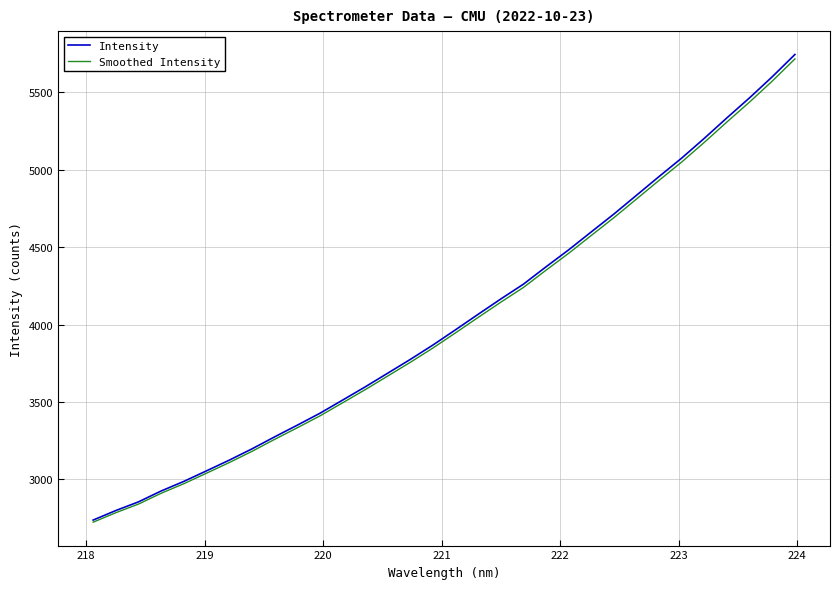

What is the smallest value displayed?

2723.2